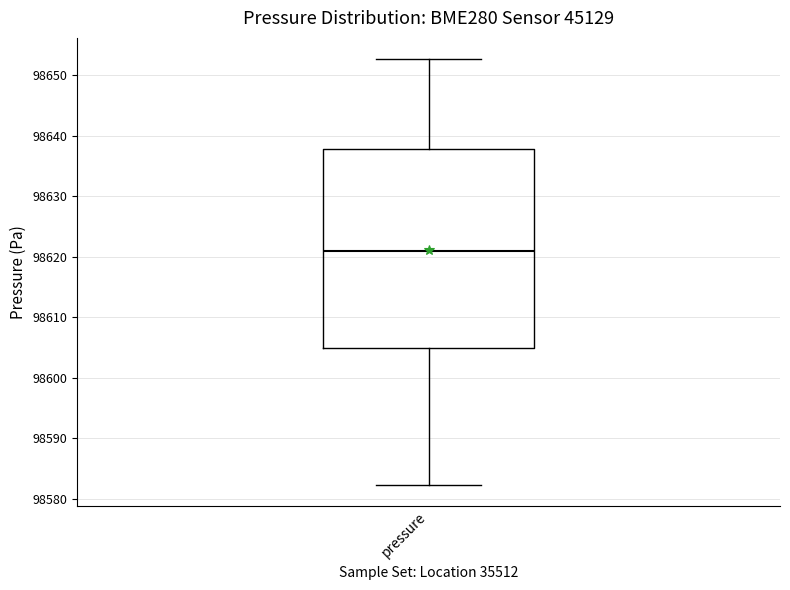

Transcribe this box plot: give where the median line is, the range the box spans, and where the two whiskers end, as read against the y-axis. The values are not printed on the chart, so give them approximately, as read against the axis.

median 98621, box 98605 to 98638, whiskers 98582 to 98653